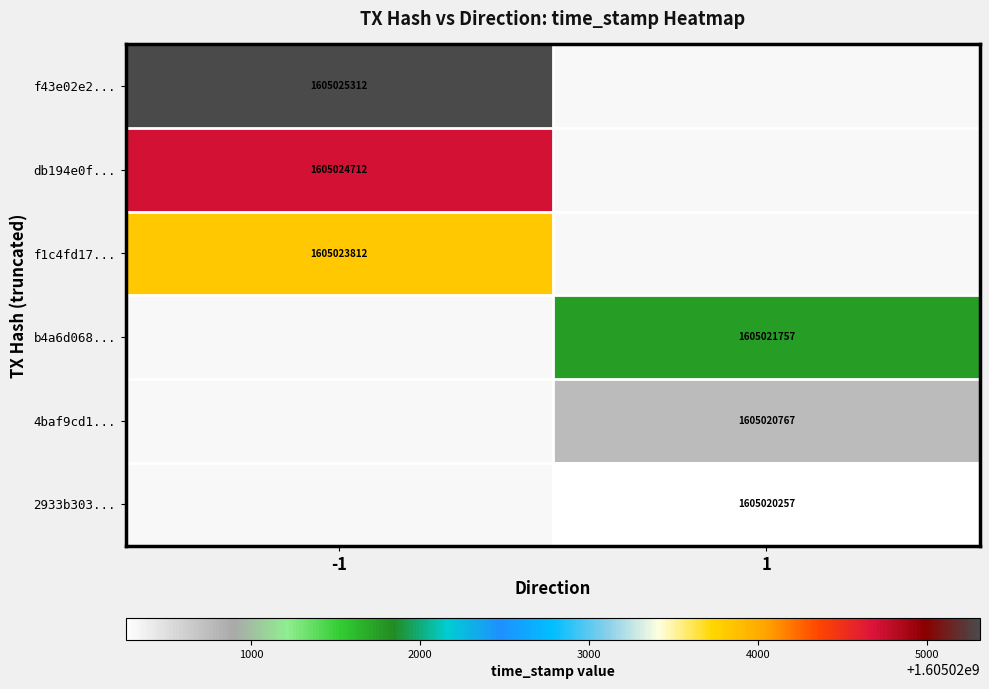

Between 1 and -1, which is larger?

-1